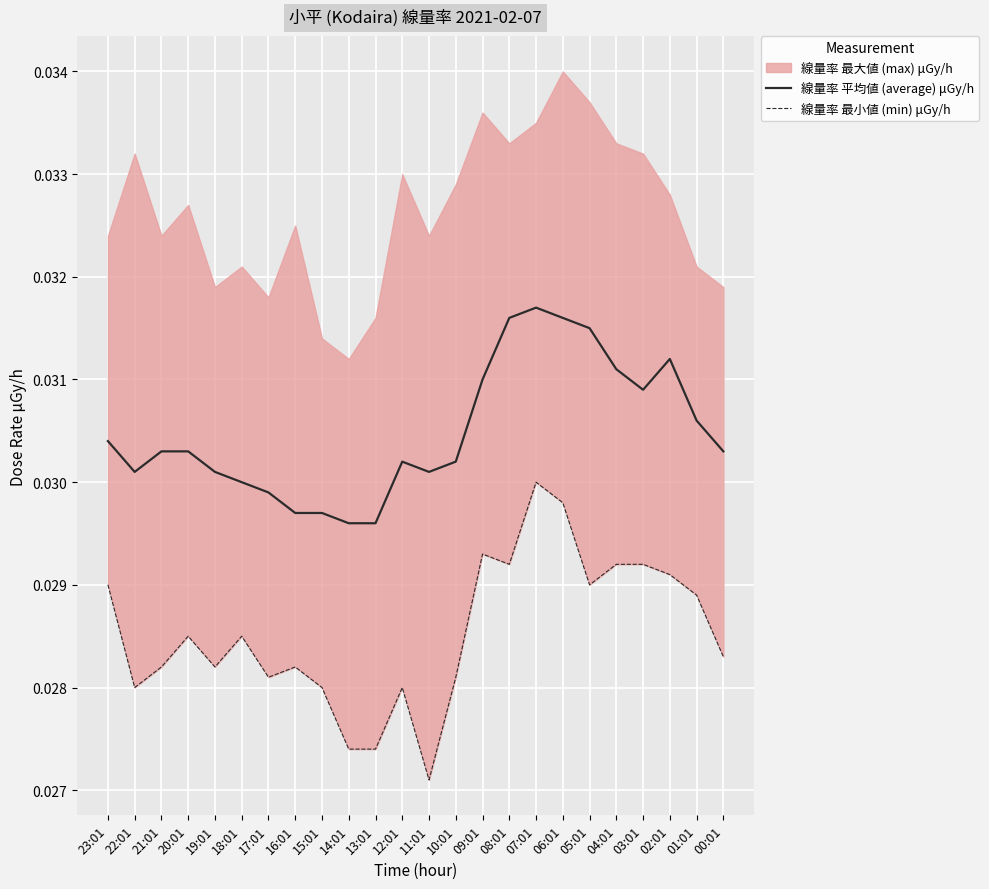

True or false: 線量率 平均値 (average) μGy/h and 線量率 最小値 (min) μGy/h cross at least once.

False